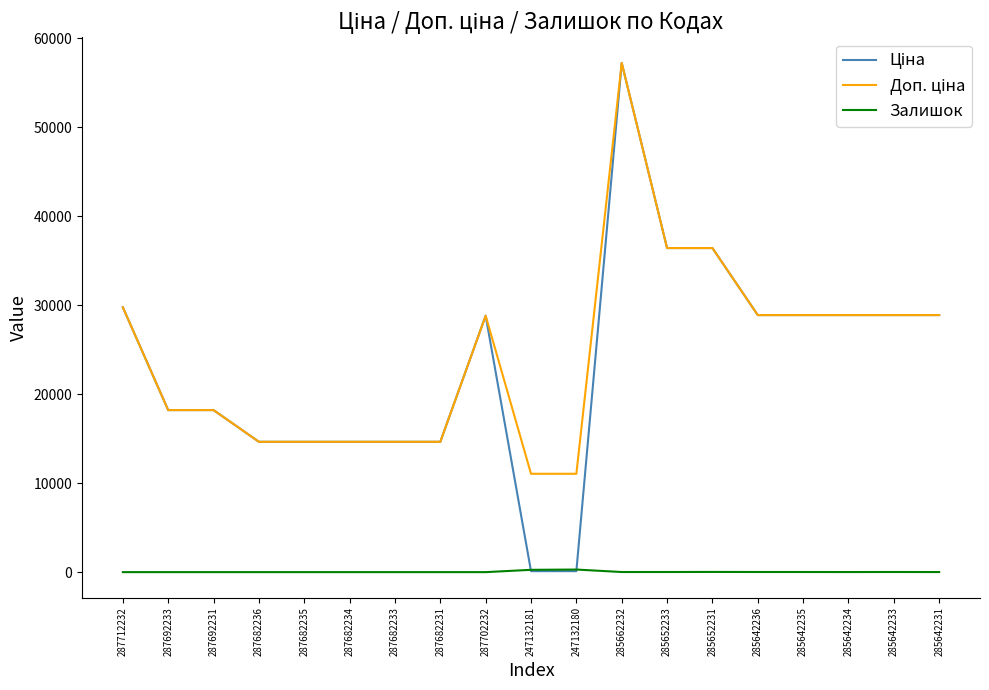

At how many categories does at least one series exceed 48733?

1